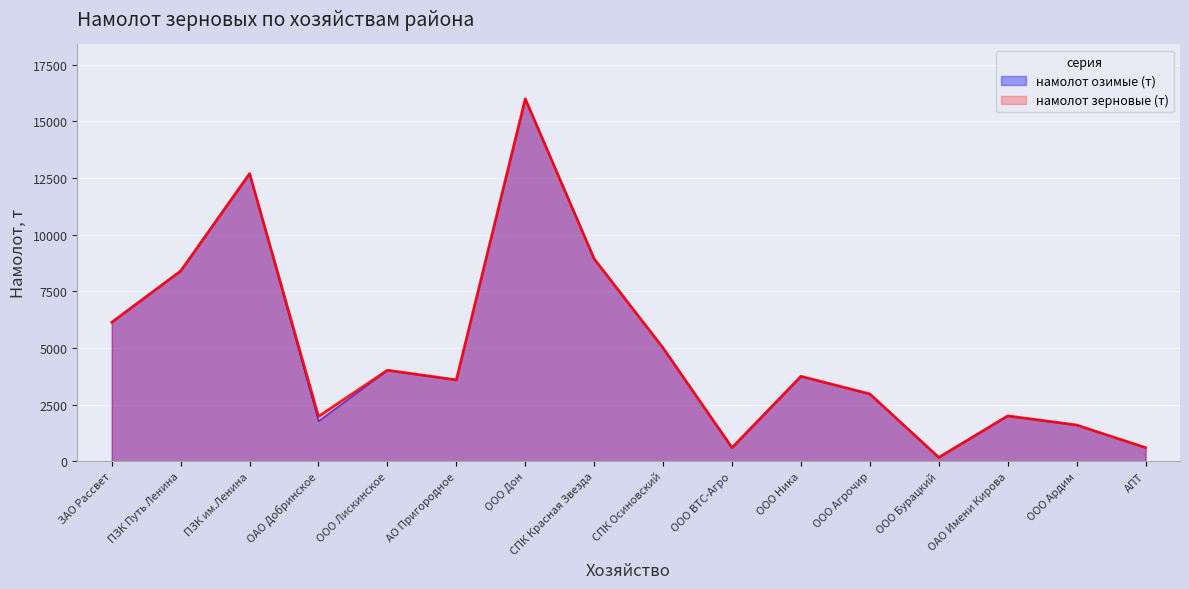

How many data points does each series have?

16